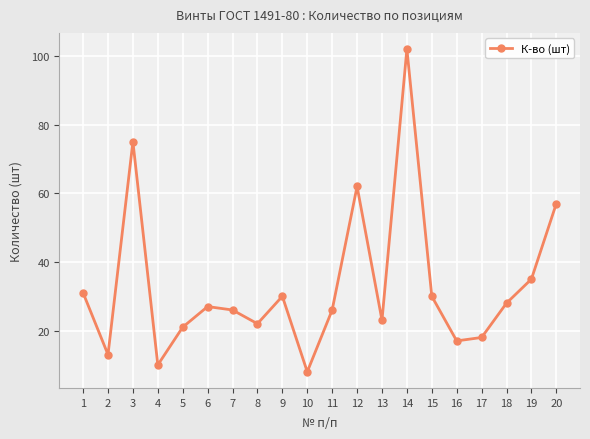

What is the difference between the maximum and minimum values?

94